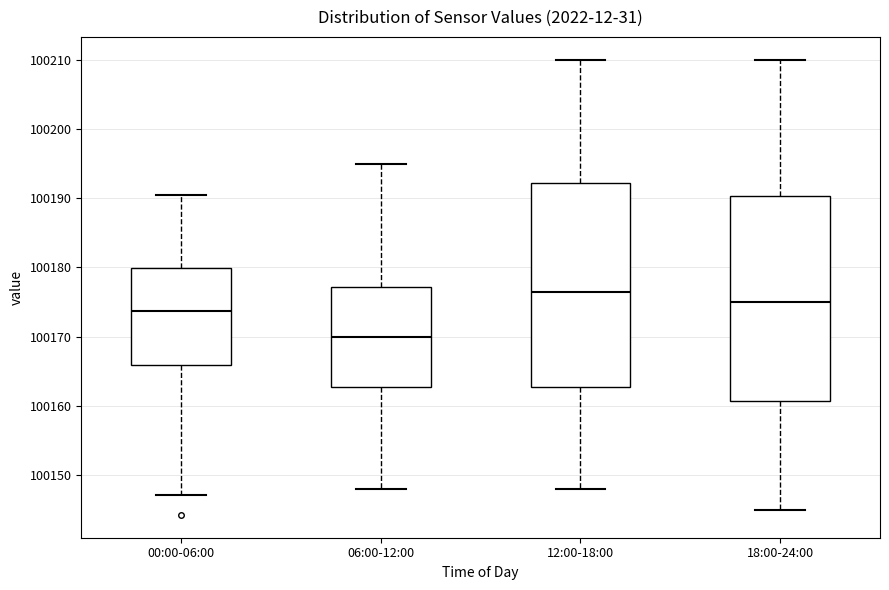

Reading left to right, read every box against the y-axis: the position of its median line, the range the box covers, and the ends of its whiskers. The values are not printed on the chart, so give them approximately, as read against the axis.

00:00-06:00: median 100174, box 100166 to 100180, whiskers 100147 to 100190
06:00-12:00: median 100170, box 100163 to 100177, whiskers 100148 to 100195
12:00-18:00: median 100177, box 100163 to 100192, whiskers 100148 to 100210
18:00-24:00: median 100175, box 100161 to 100190, whiskers 100145 to 100210